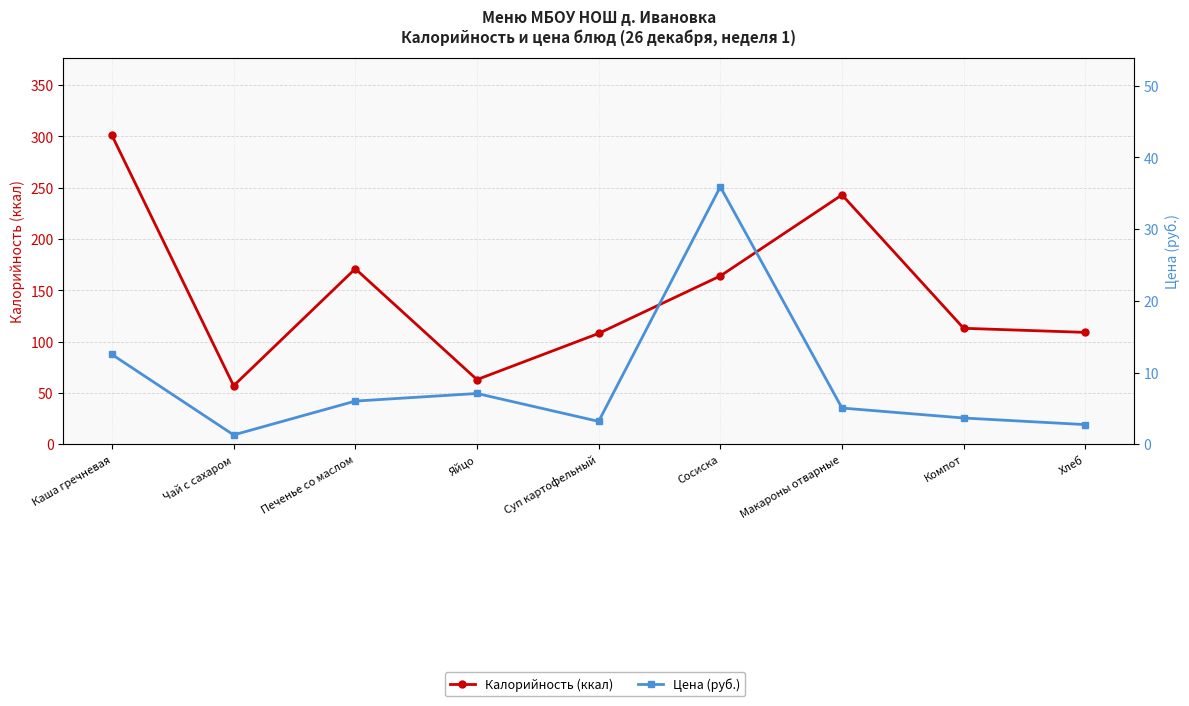

True or false: Цена (руб.) has a value of 2.7 at Хлеб.

True